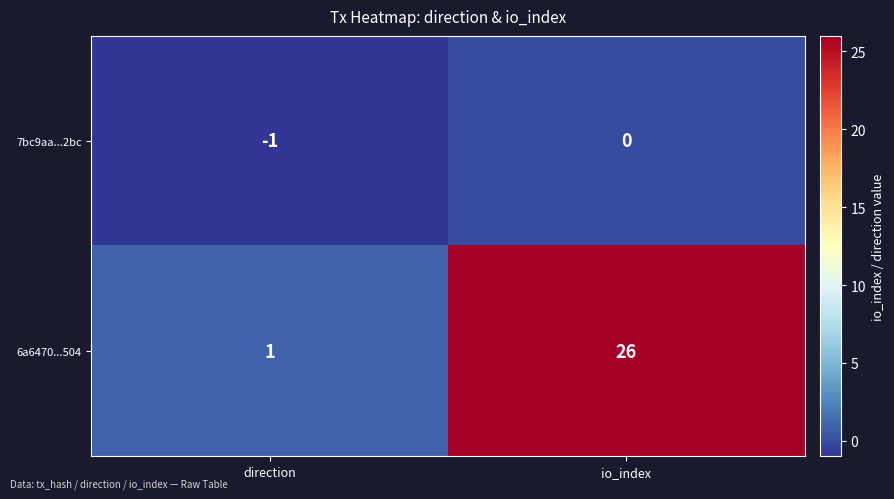

At which label is 7bc9aa...2bc closest to 0?

io_index